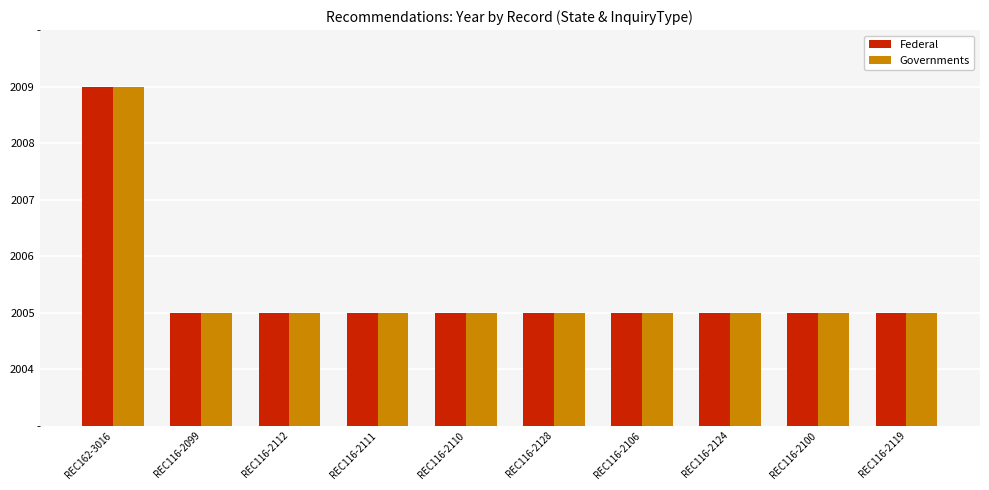

At which category is the sum across all series the highest?

REC162-3016